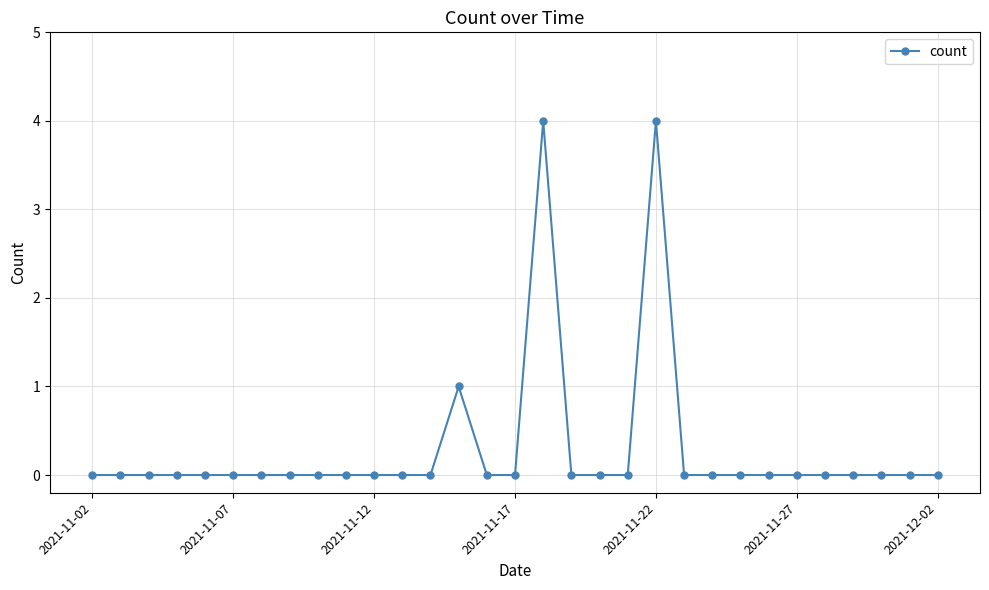

True or false: the data has more than 0 interior local peaks.

True